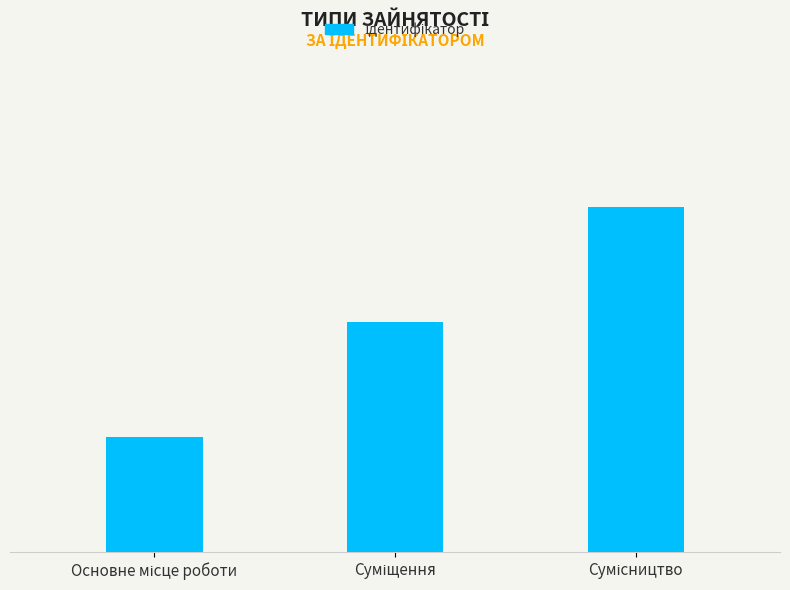

Does the chart contain stacked bars?

No